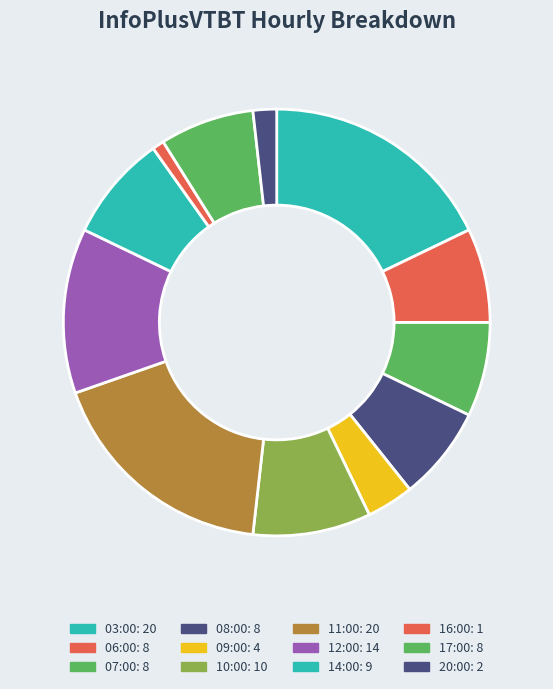

How much of the chart is everything except 12:00?

87.5%